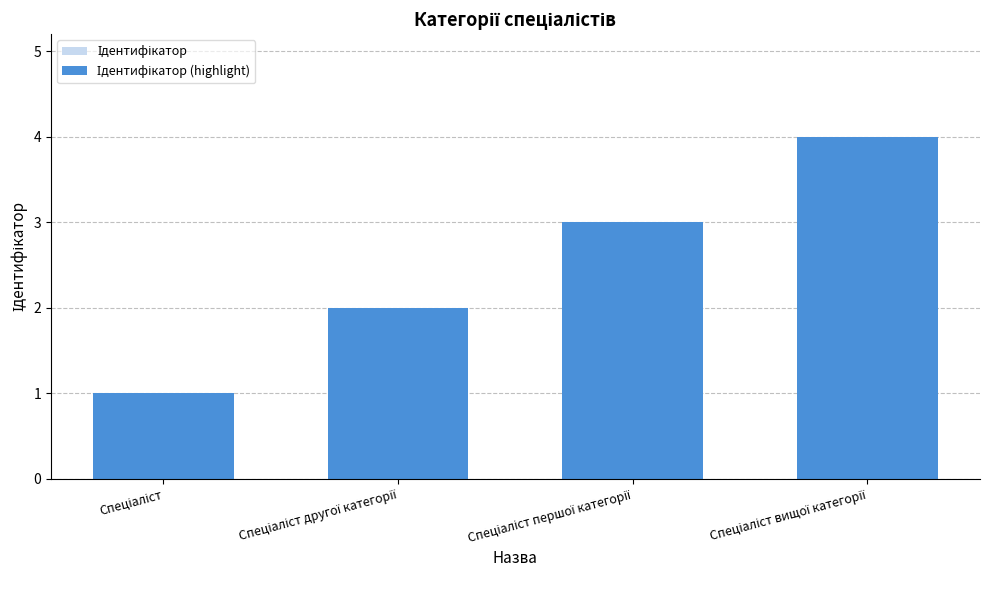

Between Спеціаліст and Спеціаліст вищої категорії, which series saw the biggest shift?

Ідентифікатор